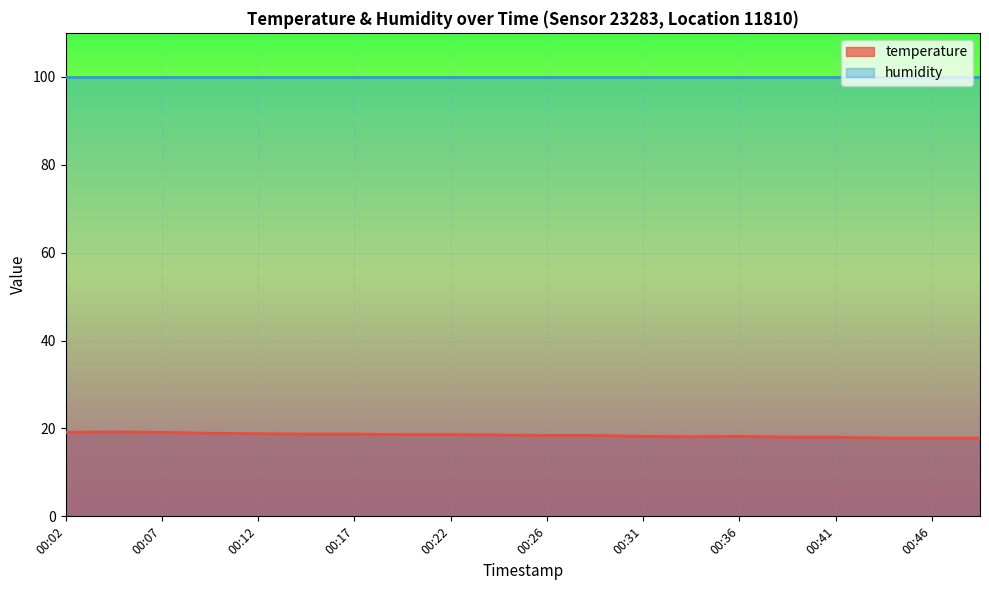

What value does the data have at 00:49?

17.8